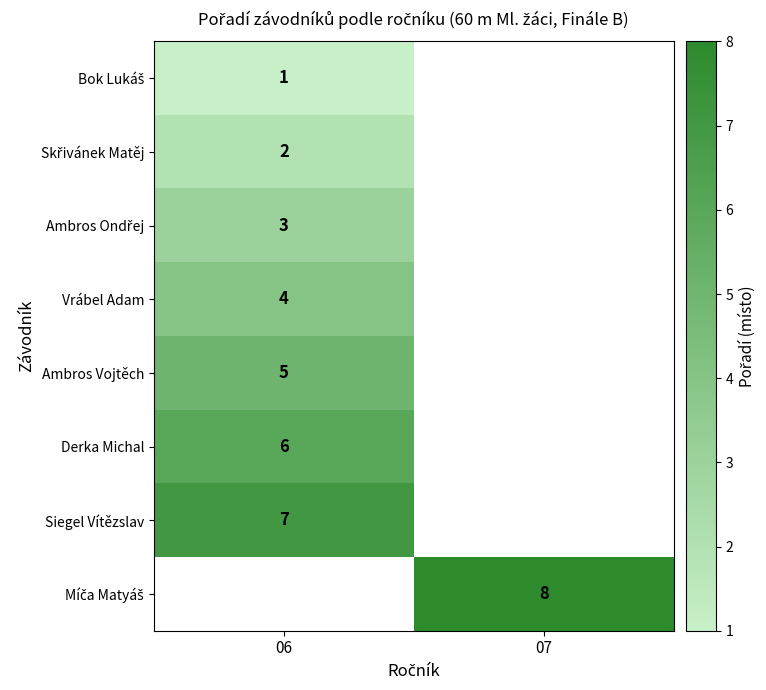

The value of Vrábel Adam at 06 is 4. True or false?

True